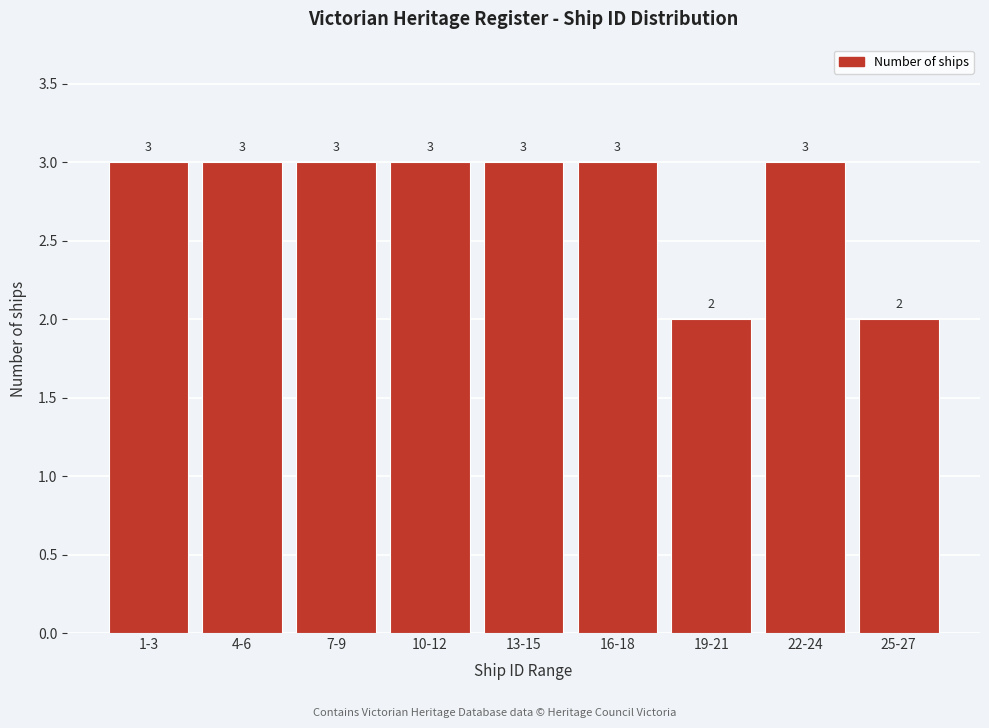

Reading left to right, extract all data points from this chart.

1-3=3	4-6=3	7-9=3	10-12=3	13-15=3	16-18=3	19-21=2	22-24=3	25-27=2